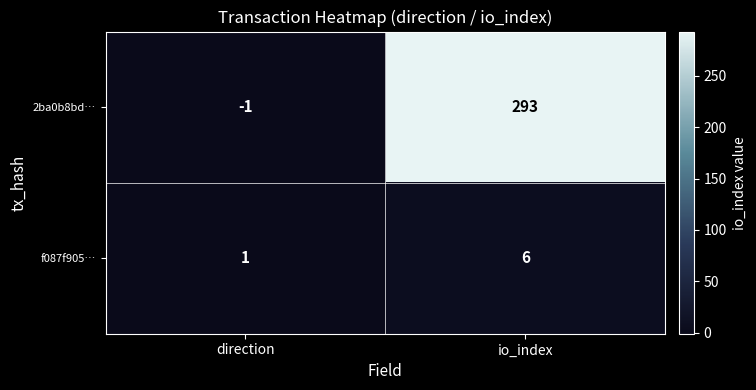

Reading right to left, extract all data points from this chart.

2ba0b8bd…: 293	-1
f087f905…: 6	1